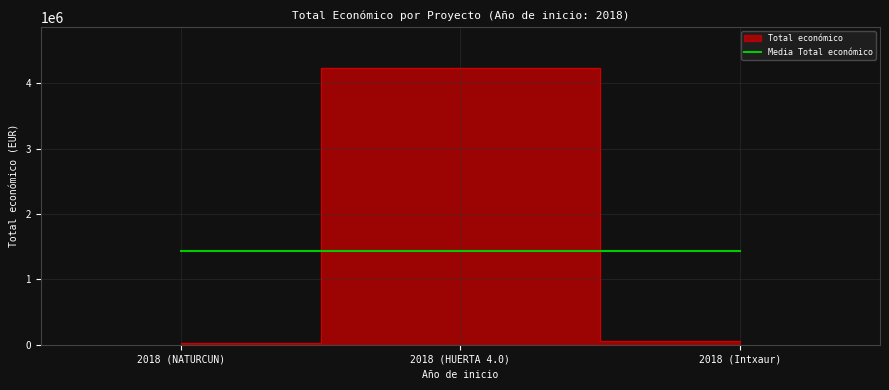

At which category does the chart reach its peak across all series?

2018 (HUERTA 4.0)